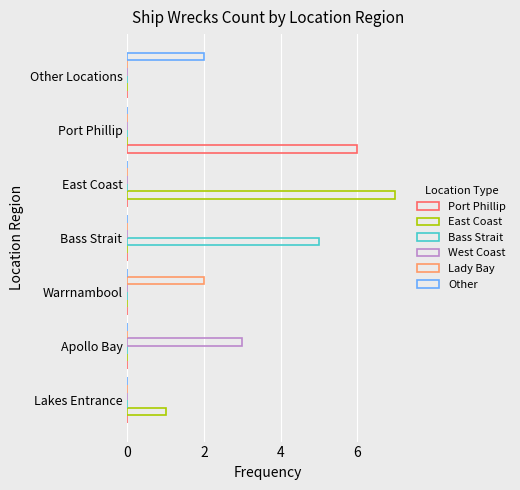

Which series has the largest total across all categories?

East Coast